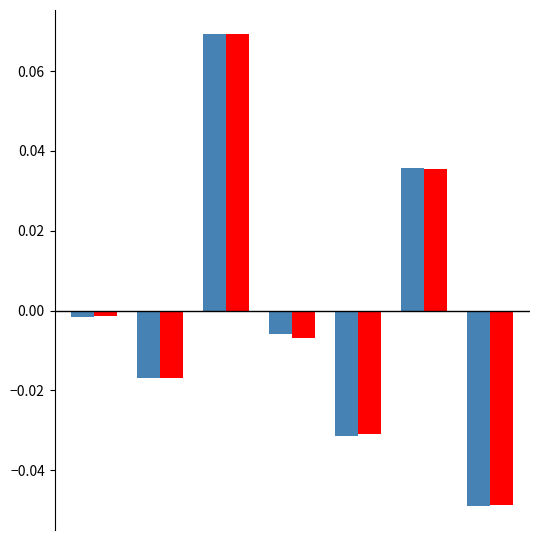

Count the number of categories in the chart.

7